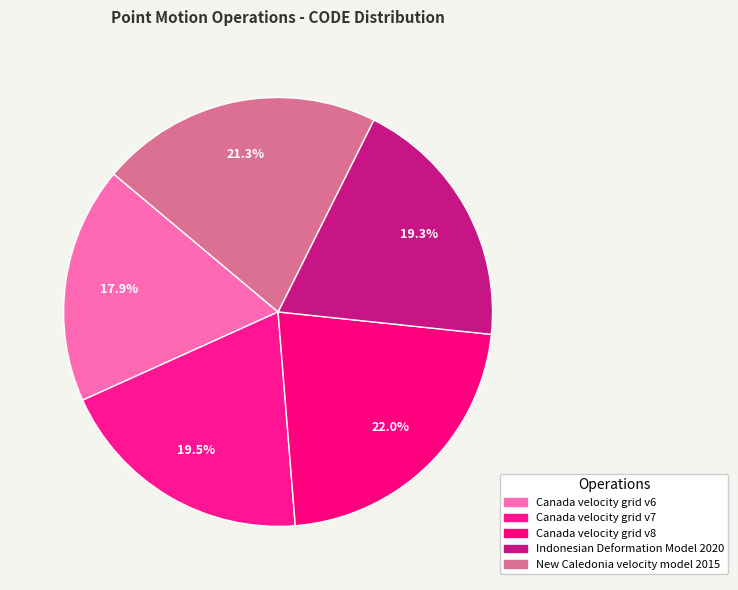

Is it true that Canada velocity grid v8 is 22% of the pie?

True